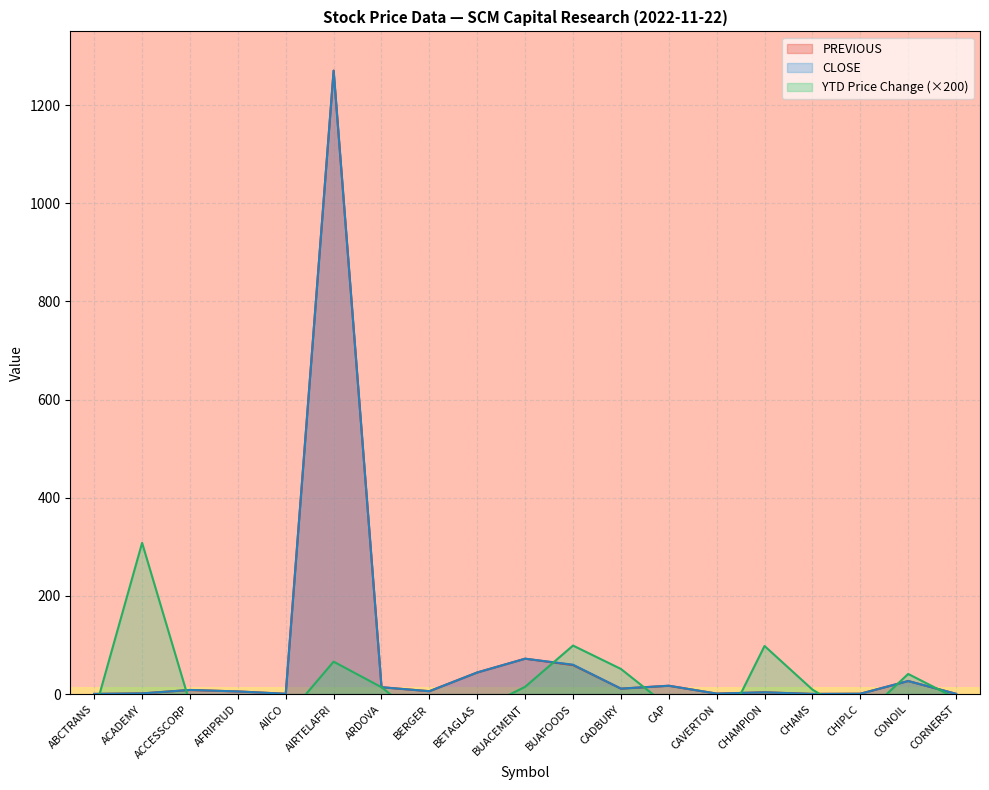

What is the difference between the maximum and minimum values in the YTD Price Change series?

405.7